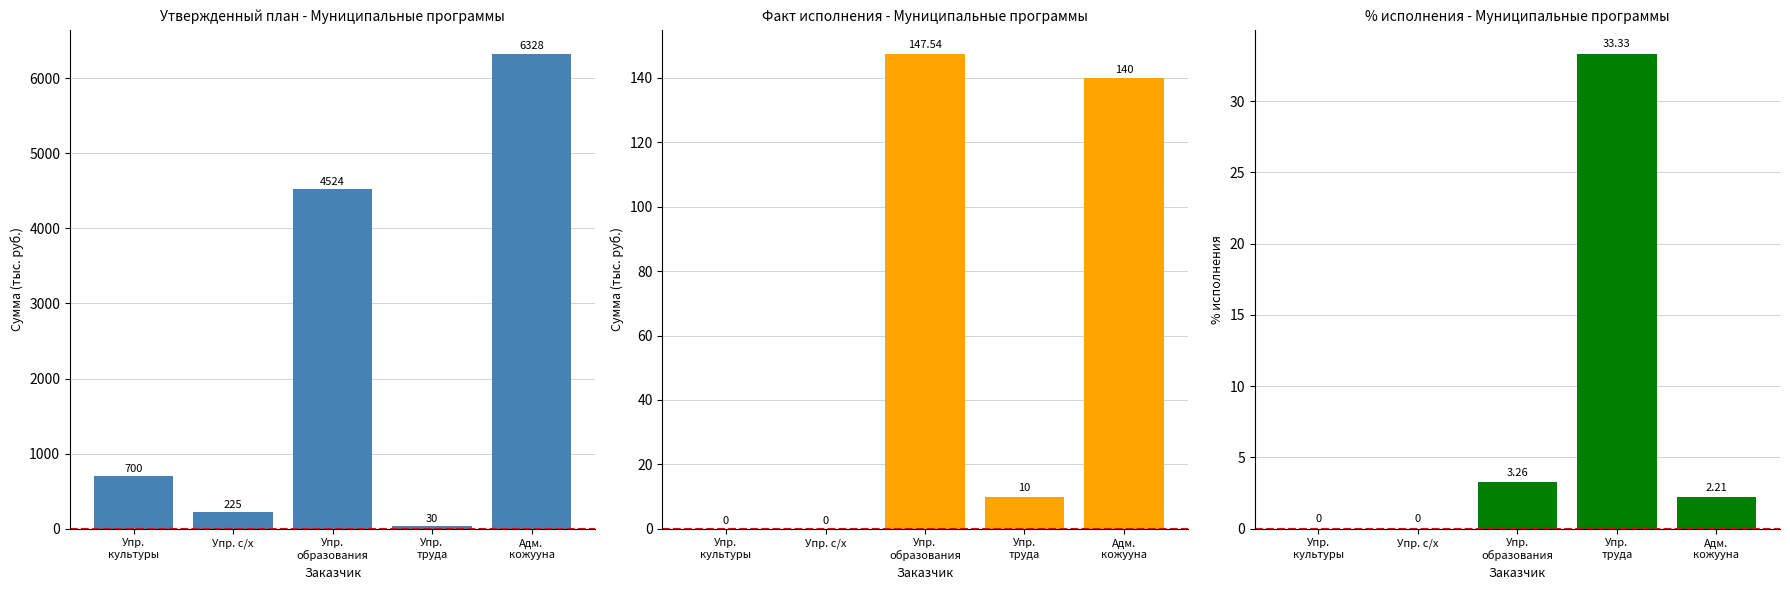

Does the chart contain any negative values?

No